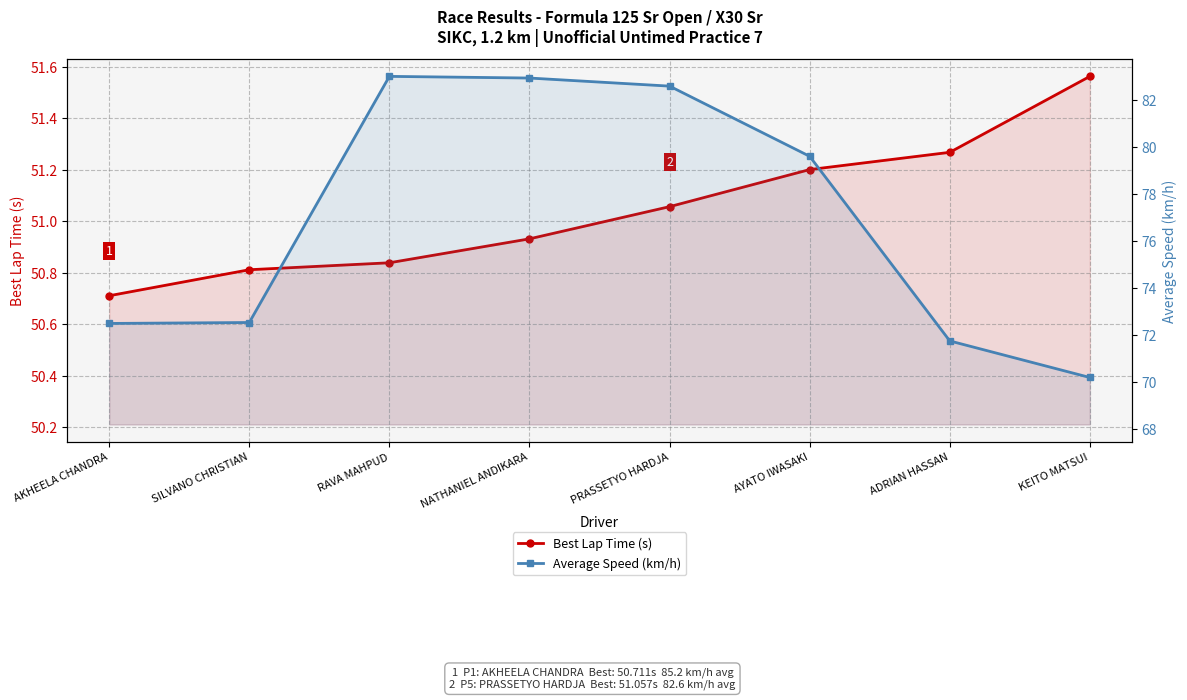

What is the sum of all Average Speed (km/h) values?

615.0